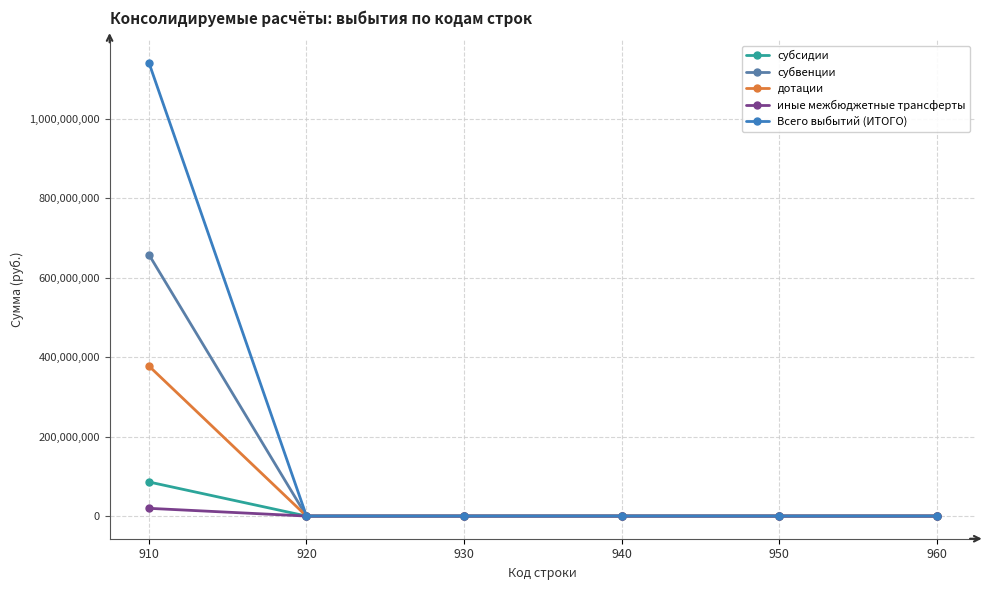

The value of субвенции at 910 is 898026251.2. True or false?

False